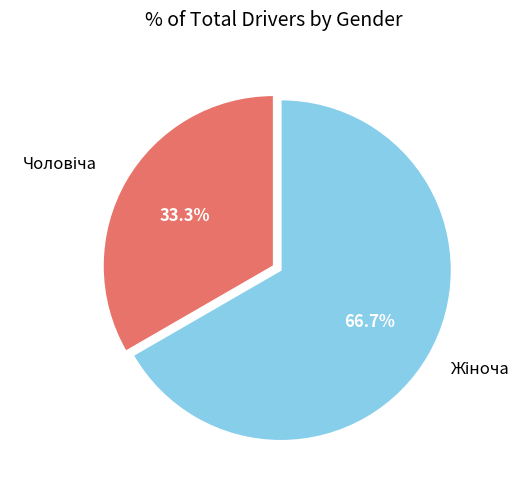

Is there any slice that represents more than half of the pie?

Yes